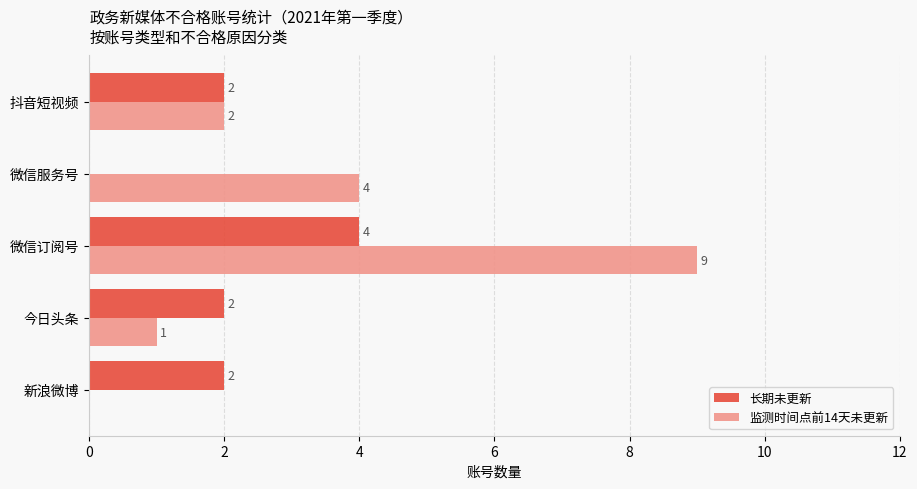

How many 监测时间点前14天未更新 values are between 1 and 4?

3